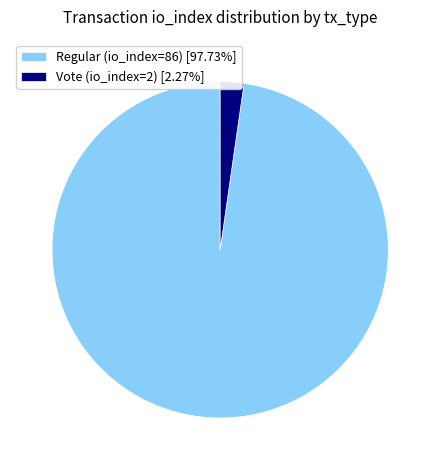

Combined, do Vote (io_index=2) [2.27%] and Regular (io_index=86) [97.73%] account for over 50%?

Yes